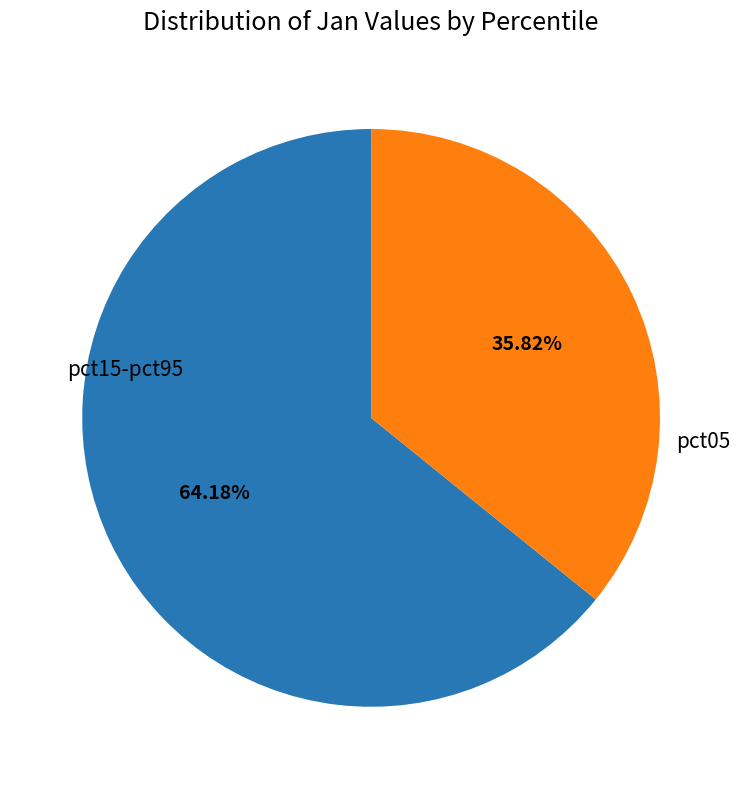

Is there a majority slice in this chart?

Yes